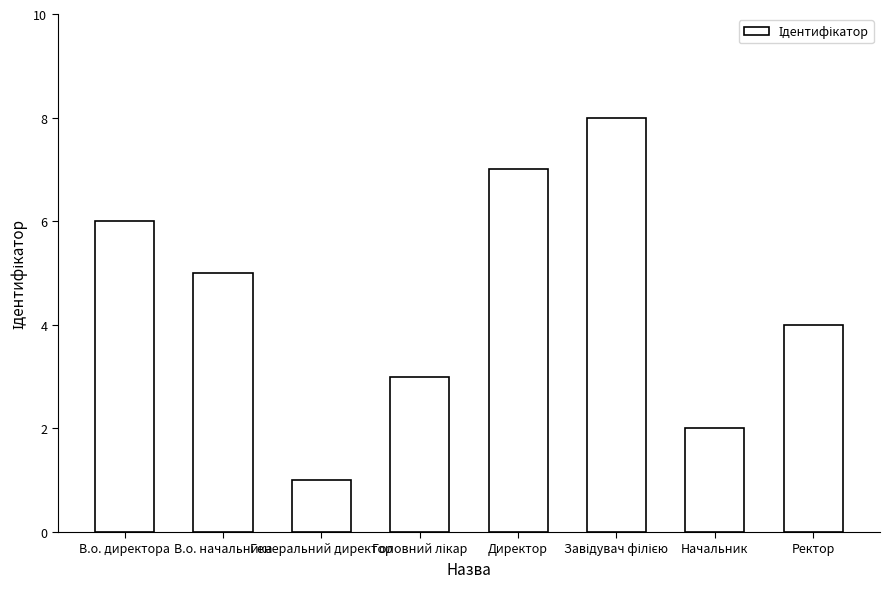

How many categories are shown in the chart?

8